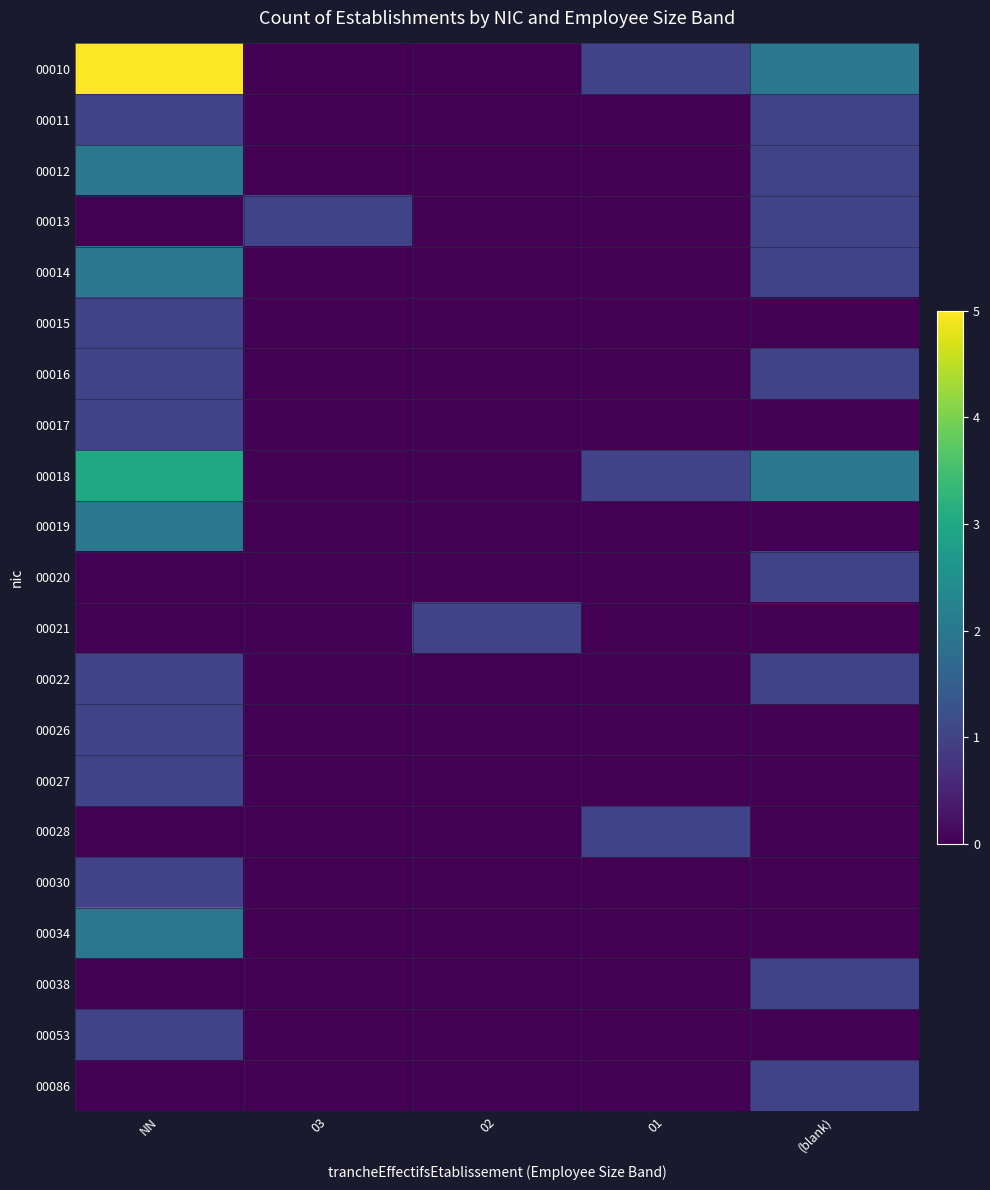

Between NN and (blank), which is larger?

NN